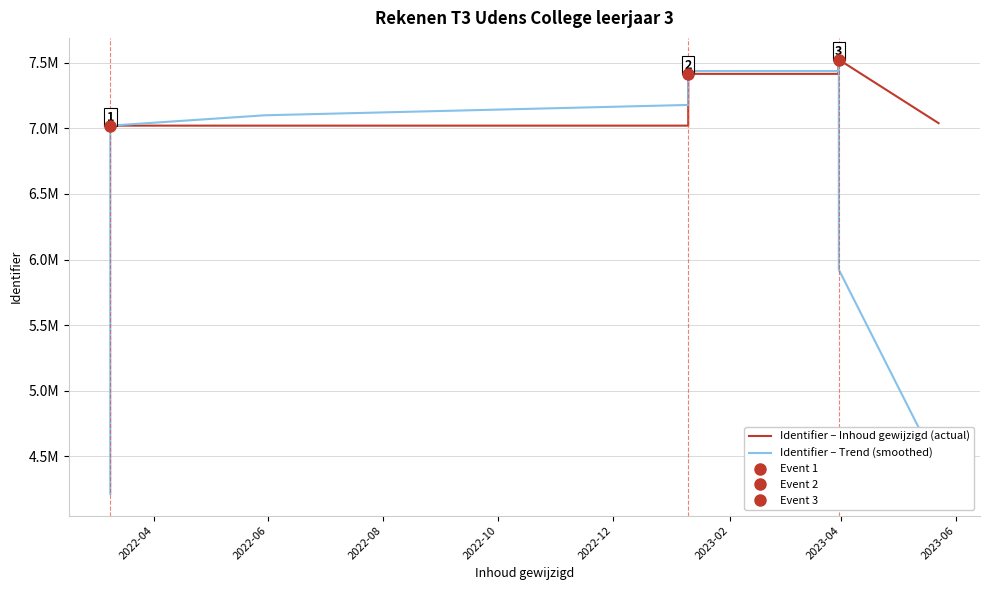

Reading left to right, what are all the values shown in this chart?

Identifier – Inhoud gewijzigd (actual): 7021050.0	7021051.0	7021052.0	7021053.0	7021054.0	7021059.0	7021055.0	7021056.0	7021057.0	7021060.0	7021048.0	7415765.0	7415474.0	7415475.0	7415478.0	7415479.0	7415480.0	7415763.0	7415923.0	7415925.0	7524724.0	7416045.0	7416285.0	7416286.0	7416287.0	7524723.0	7524725.0	7524727.0	7524728.0	7524729.0	7524730.0	7039945.0
Identifier – Trend (smoothed): 4212630.6	5616841.2	7021052.0	7021053.8	7021054.6	7021055.4	7021056.2	7021057.4	7021055.2	7099997.2	7178880.8	7257764.4	7336648.0	7415534.2	7415477.2	7415535.0	7415624.6	7415714.0	7437563.0	7437676.0	7437780.4	7437853.0	7437925.4	7437925.2	7459661.2	7481349.6	7503038.0	7524726.4	7524727.8	7427771.8	5922826.4	4417880.8